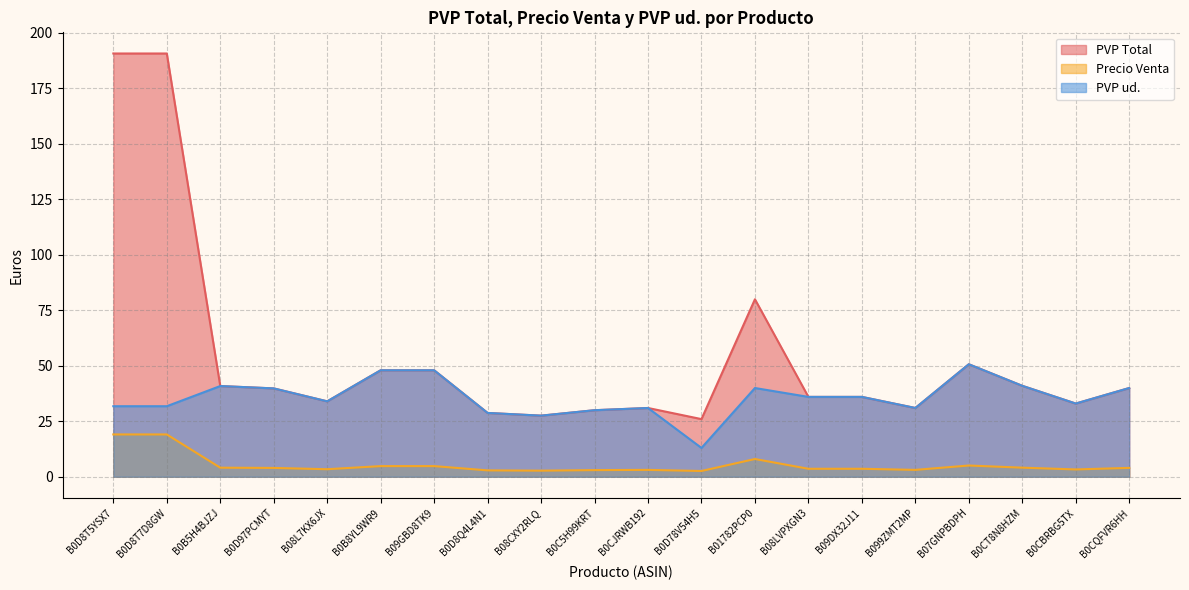

True or false: PVP ud. has a value of 50.3 at B09DX32J11.

False